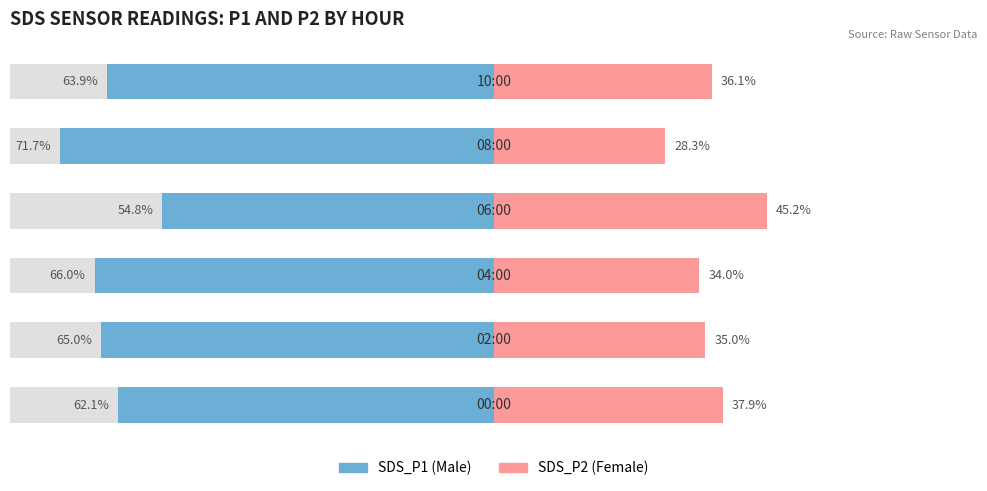

Reading left to right, list all the values displayed in this chart.

Male: -62.1	-65.0	-66.0	-54.8	-71.7	-63.9
Female: 37.9	35.0	34.0	45.2	28.3	36.1